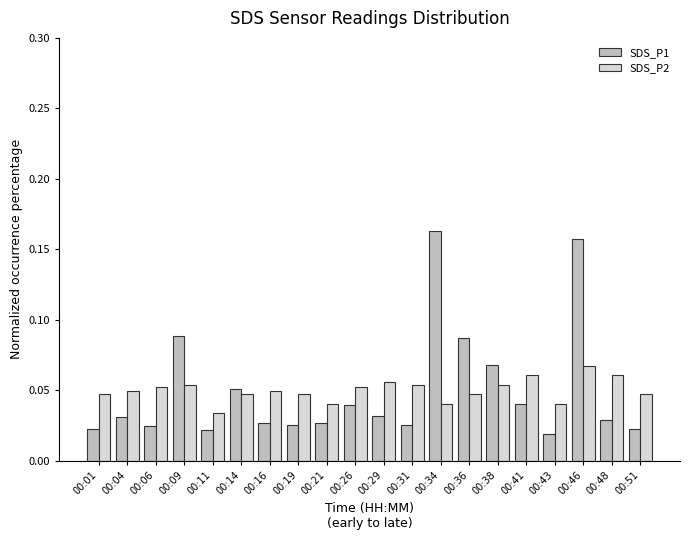

How many bars are there in each group?

2